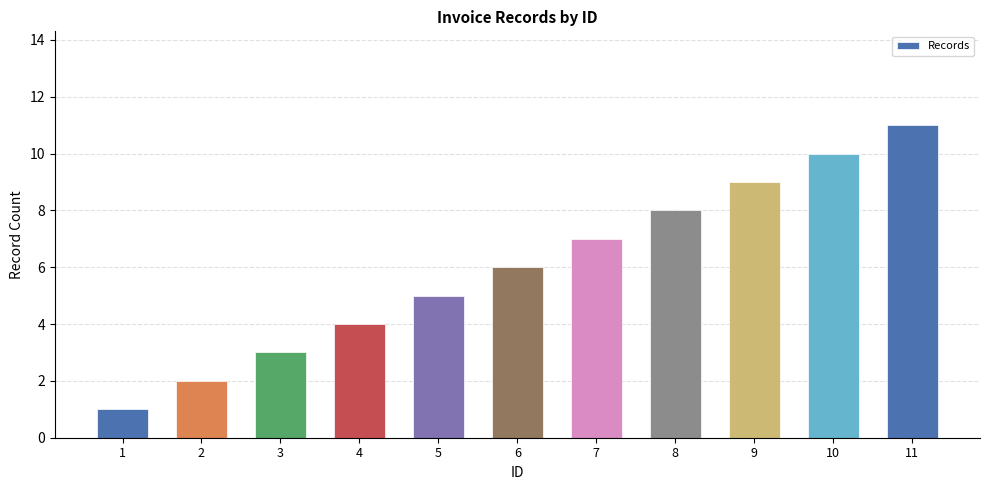

What is the value of the 5th bar from the left?

5